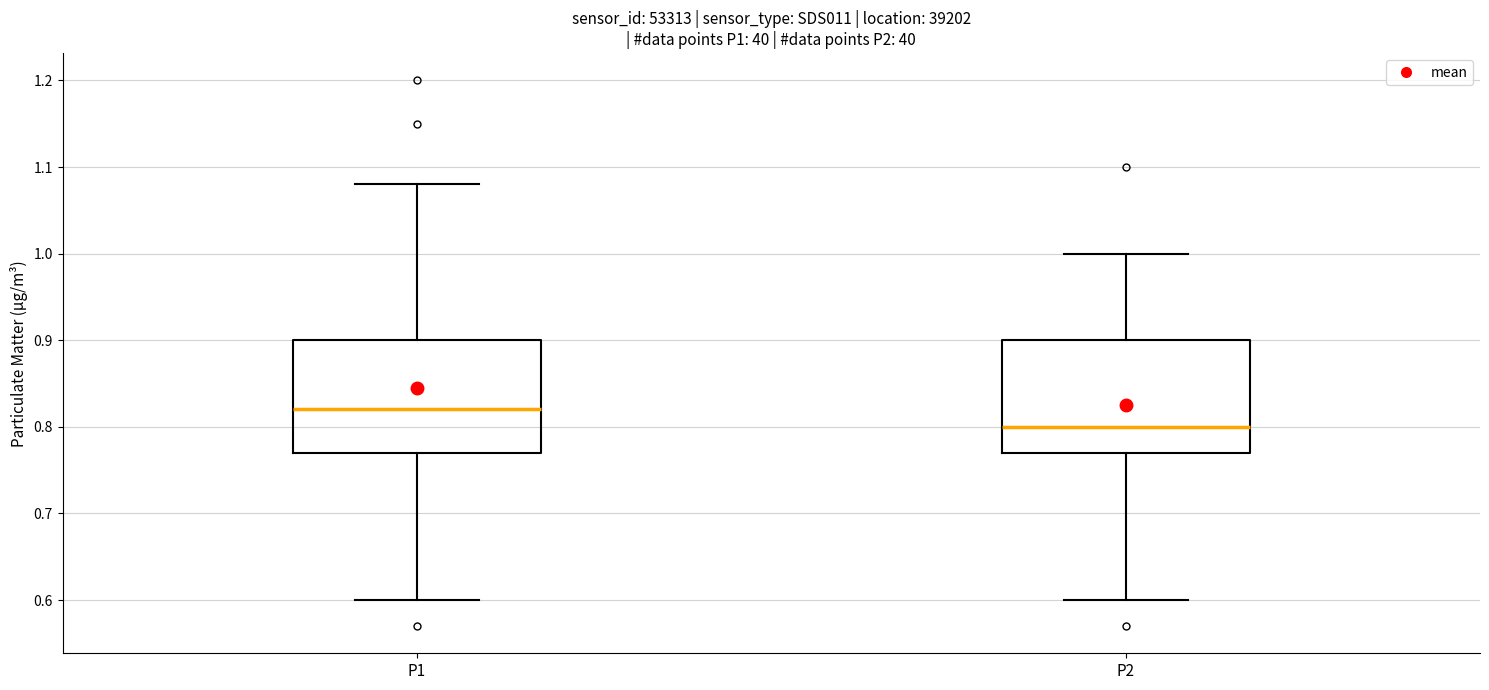

Reading left to right, read every box against the y-axis: the position of its median line, the range the box covers, and the ends of its whiskers. The values are not printed on the chart, so give them approximately, as read against the axis.

P1: median 0.82, box 0.77 to 0.90, whiskers 0.60 to 1.08
P2: median 0.80, box 0.77 to 0.90, whiskers 0.60 to 1.00